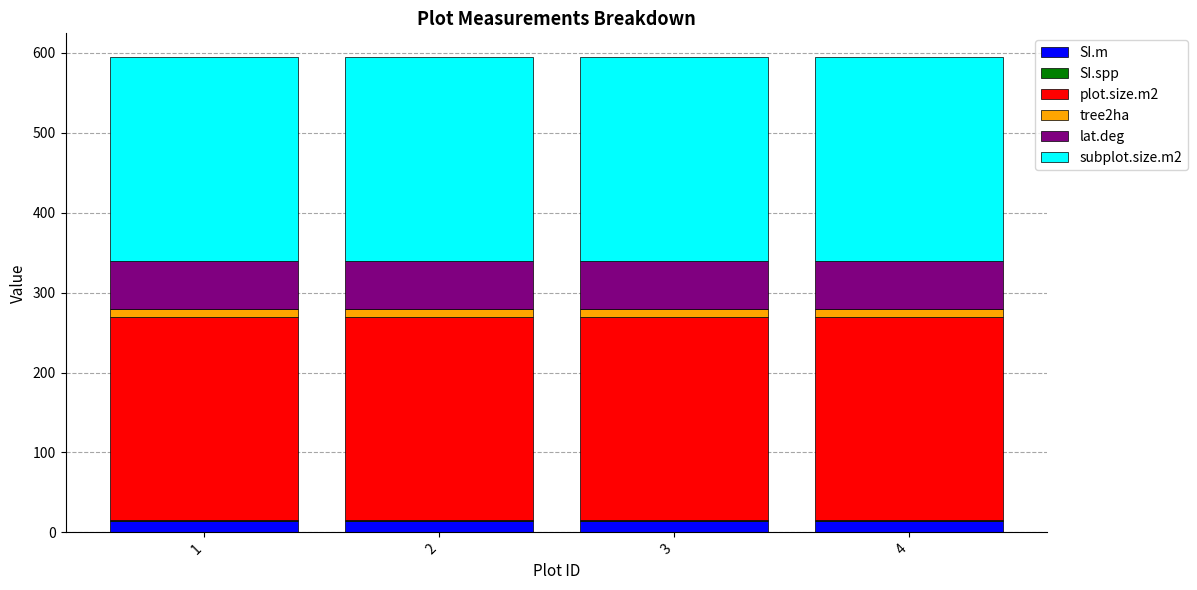

What is the maximum value for SI.m?

14.0